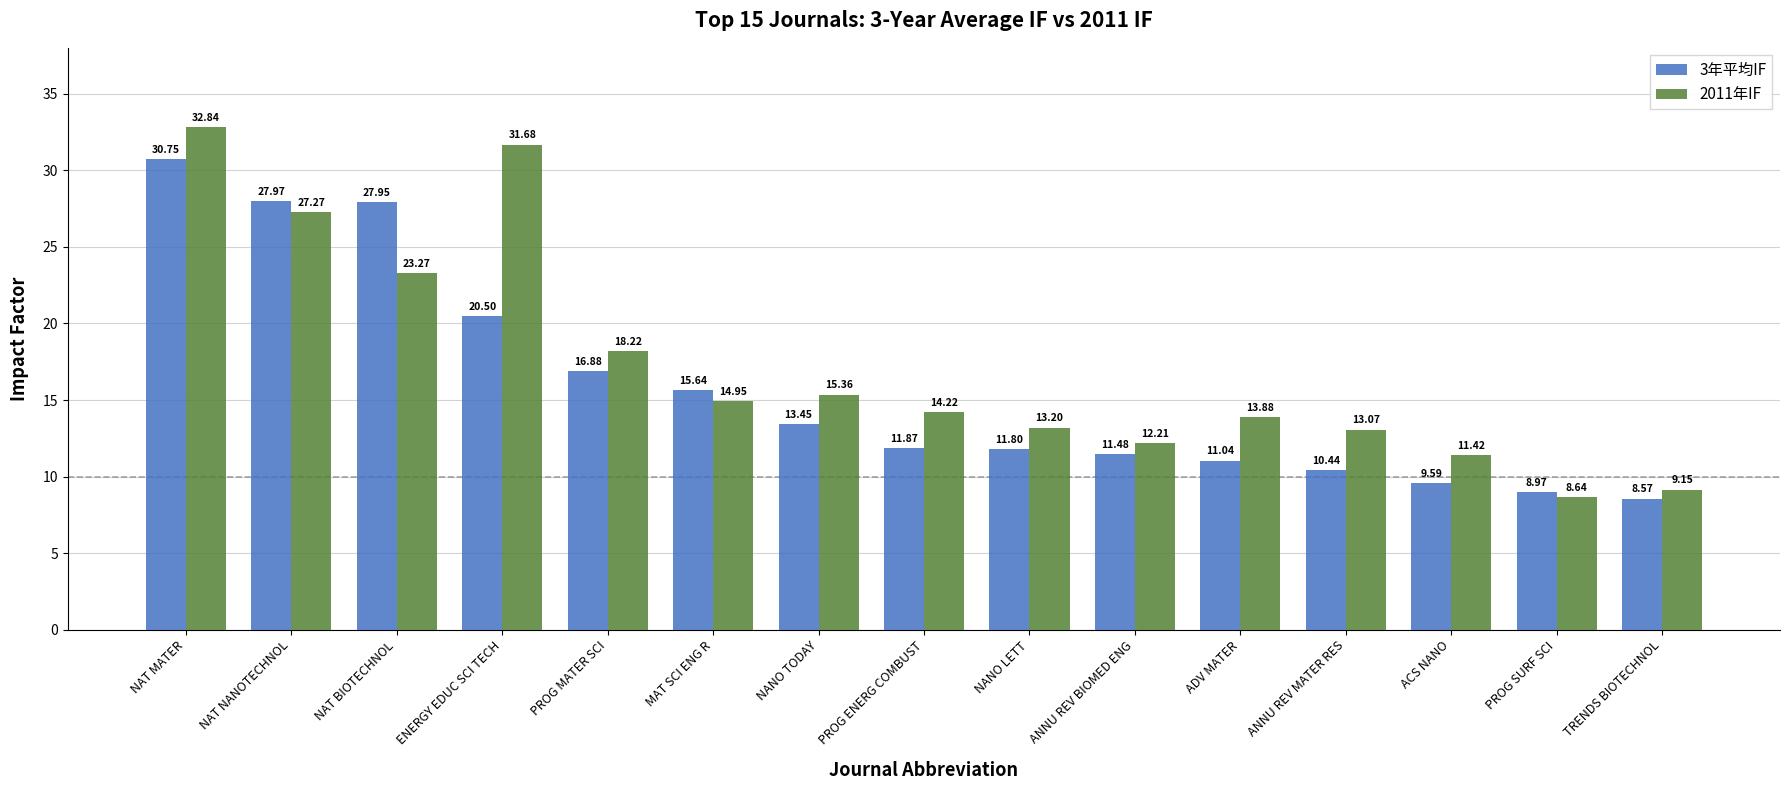

How many groups of bars are there?

15